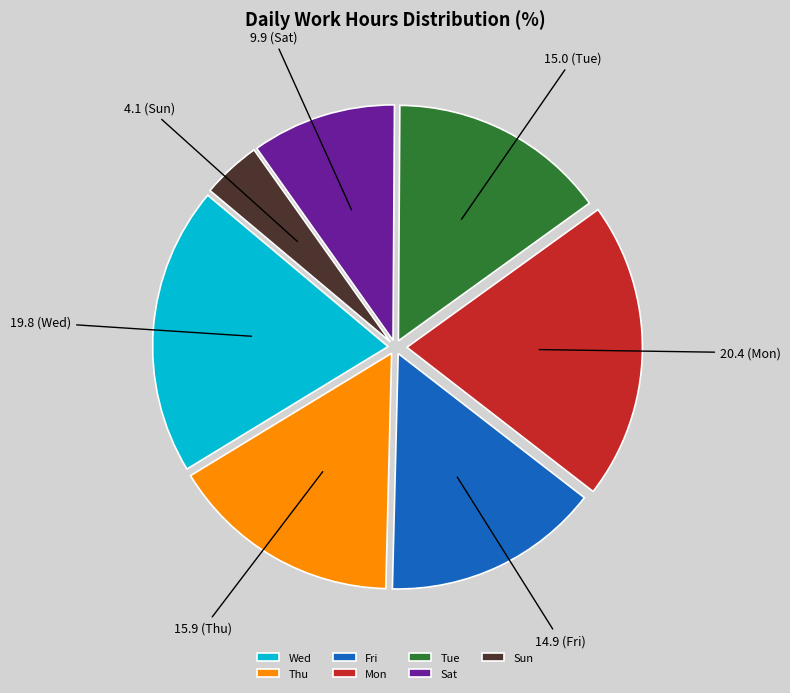

Count the number of slices in the pie.

7